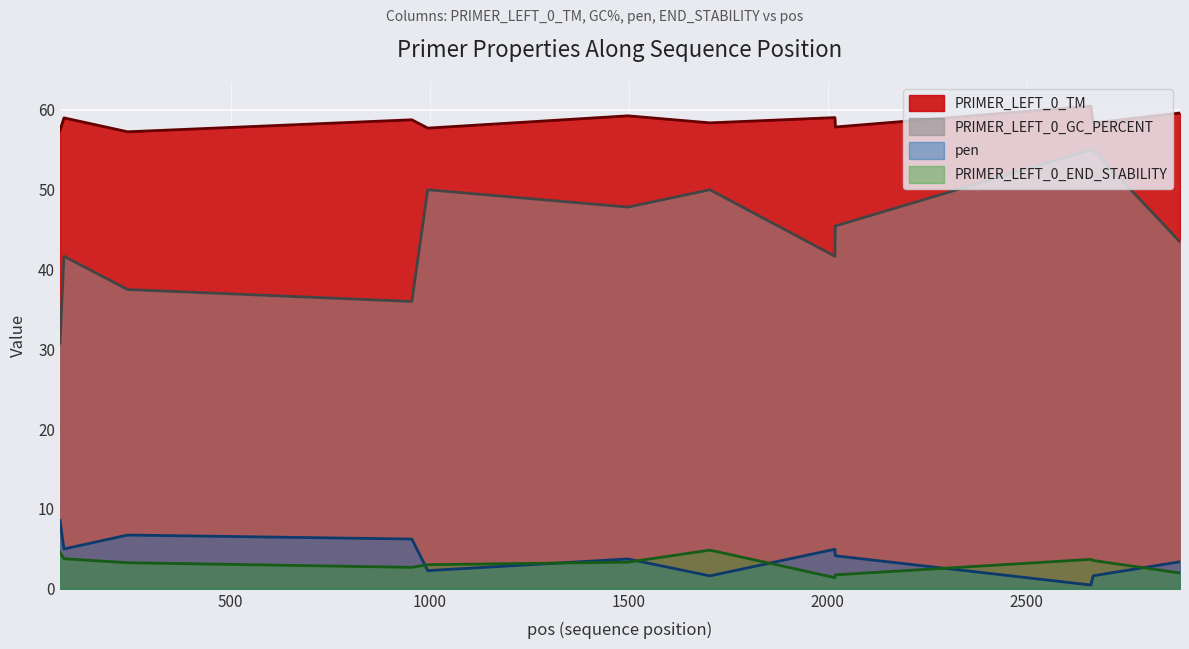

Does the chart display data point markers on the line(s)?

No